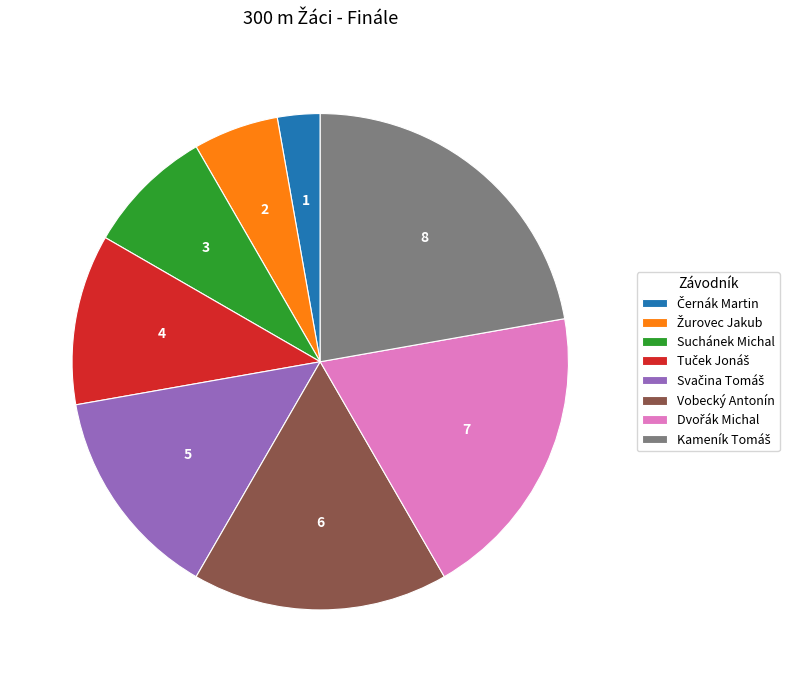

True or false: Vobecký Antonín accounts for 17% of the total.

True